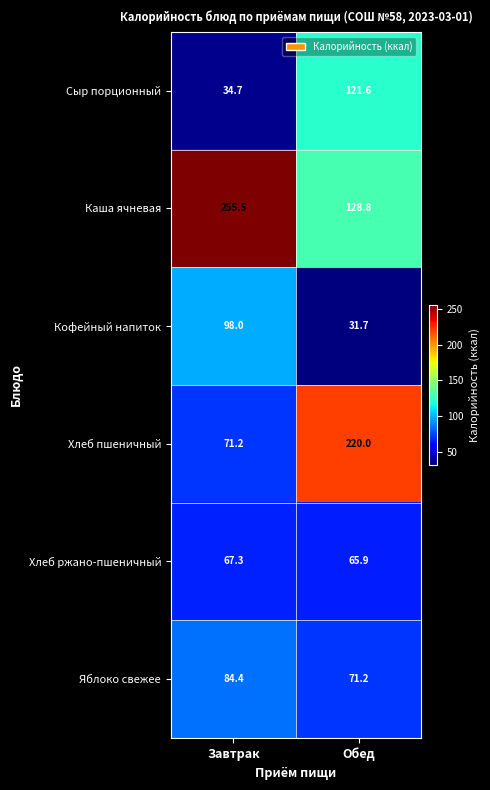

How many data points does each series have?

2